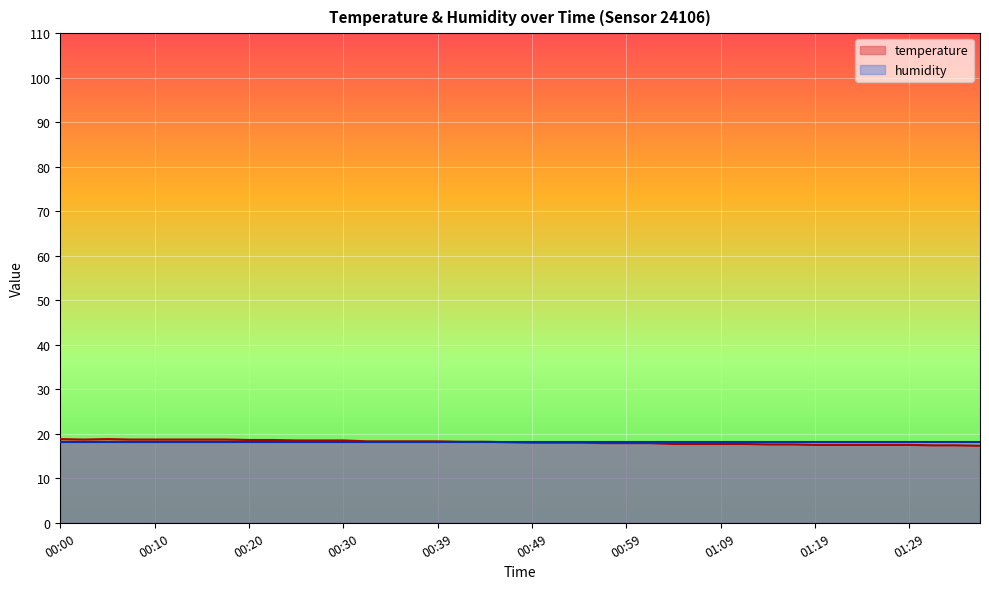

What position from the left is 00:57?

24